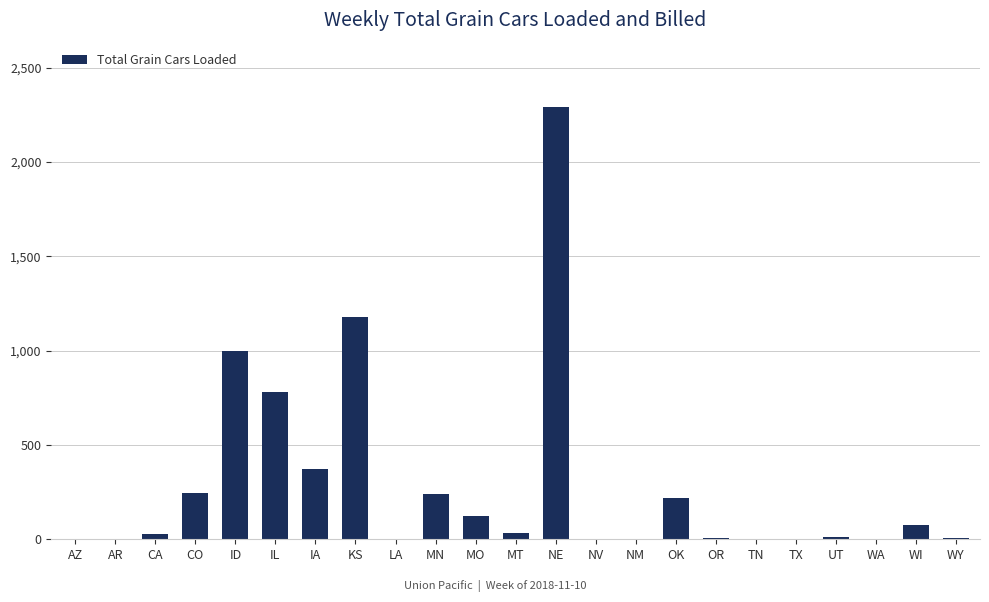

Read the value at KS.

1179